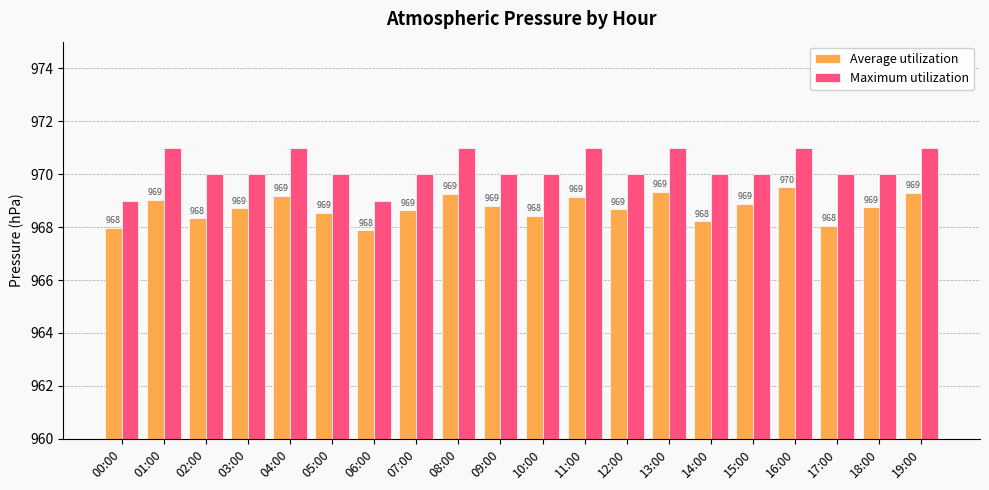

At how many categories does at least one series exceed 967?

20